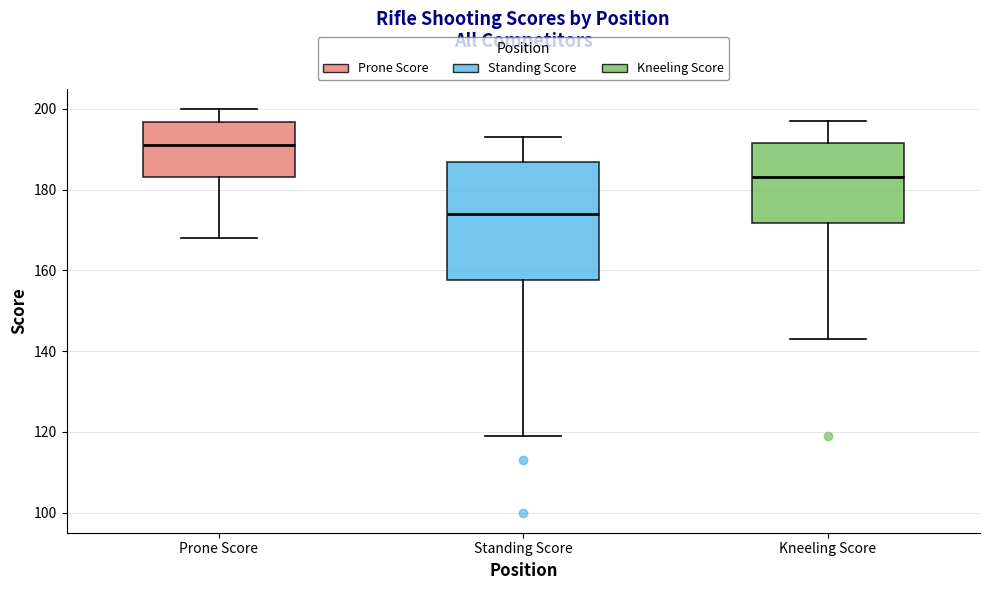

Which box's median line is the lowest?

Standing Score